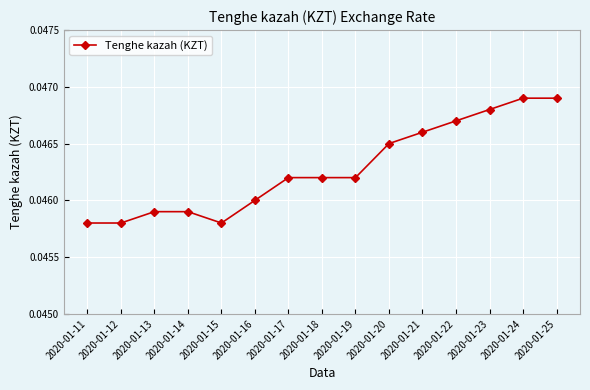

Count the values in the range 0 to 1.

15